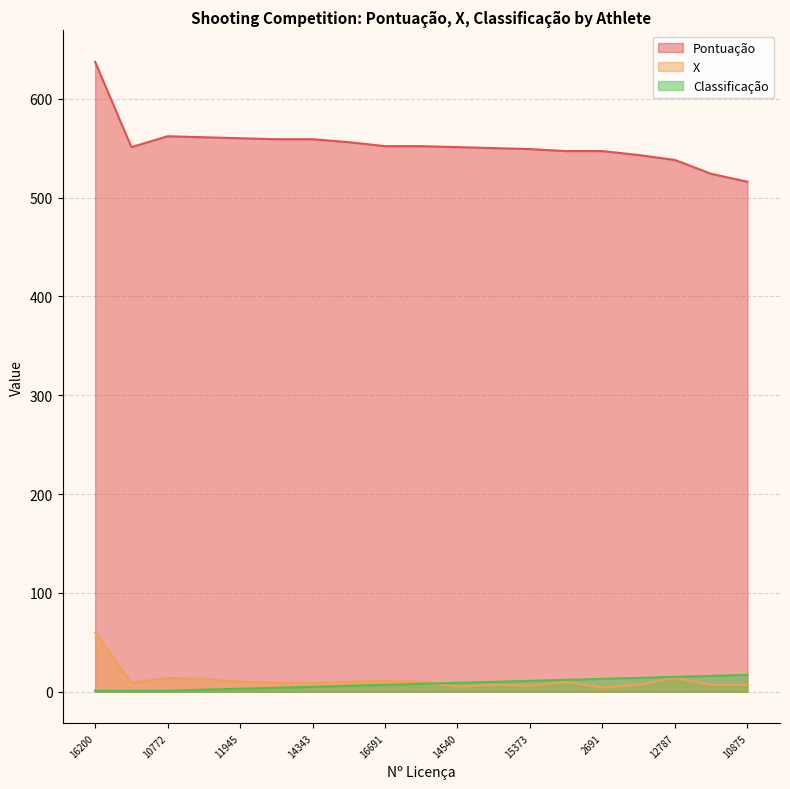

True or false: X has more than 2 points higher than both neighbors.

True